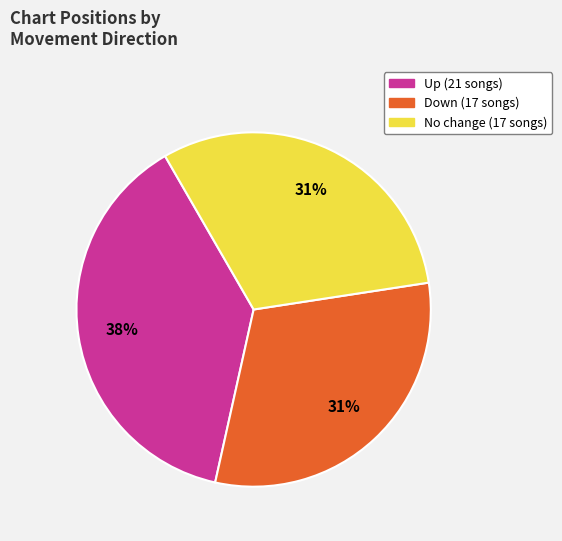

Is there any slice that represents more than half of the pie?

No